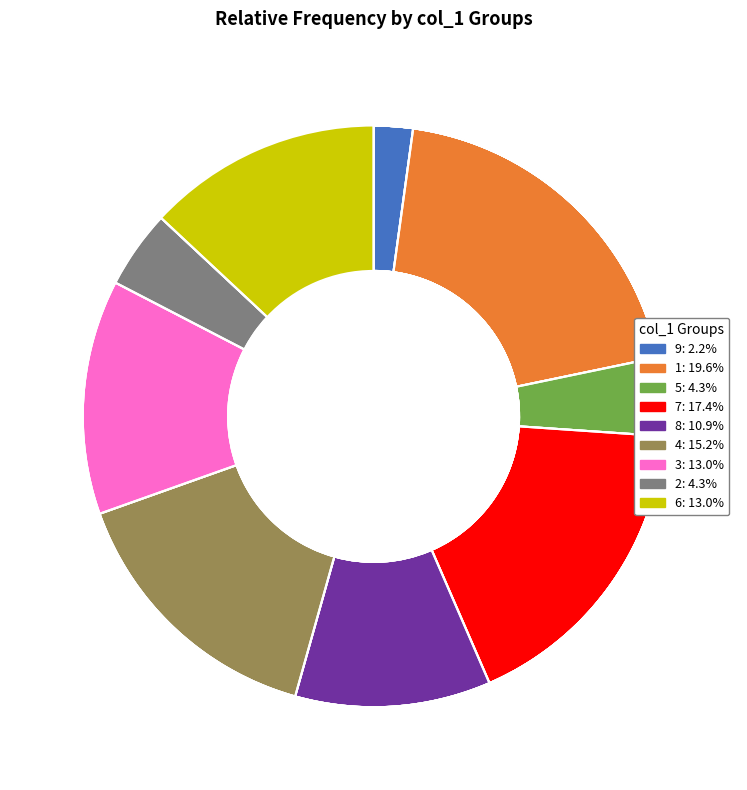

What is the largest slice in the pie chart?

1